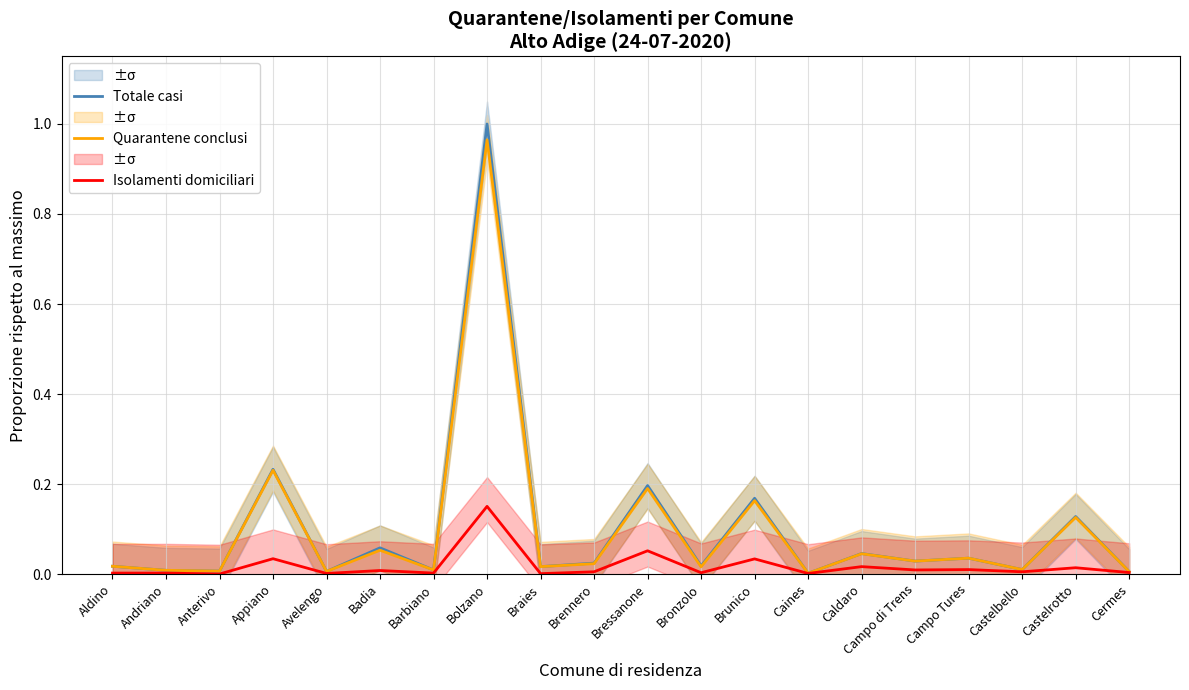

What is the label of the 1st point from the right?

Cermes